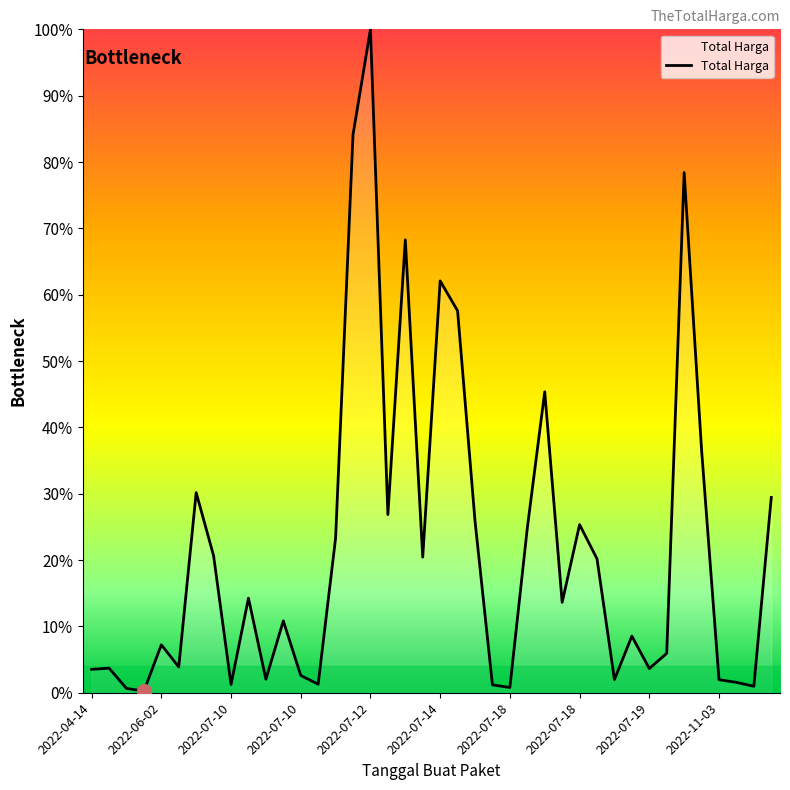

What is the difference between the maximum and minimum values?

99.8